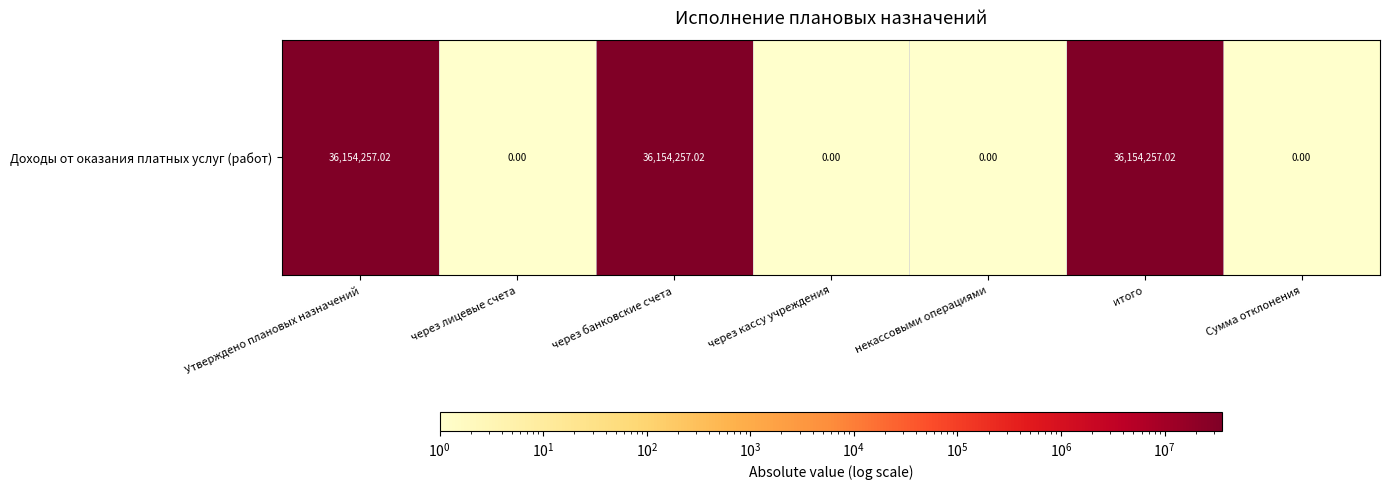

Read the value at некассовыми операциями.

1.0